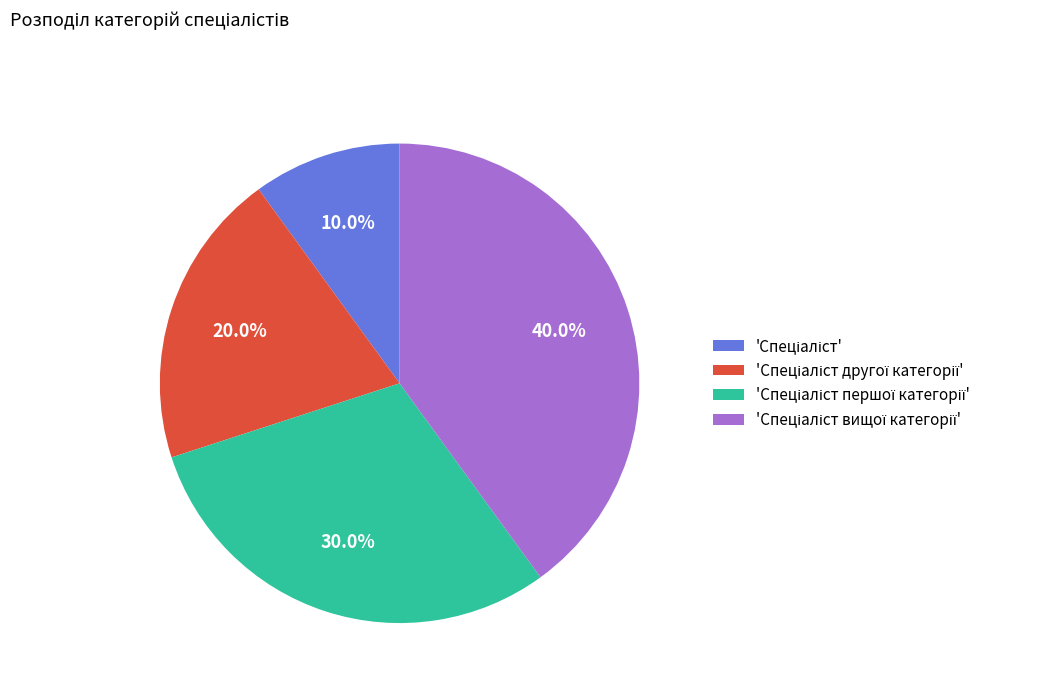

Does any single category account for the majority?

No